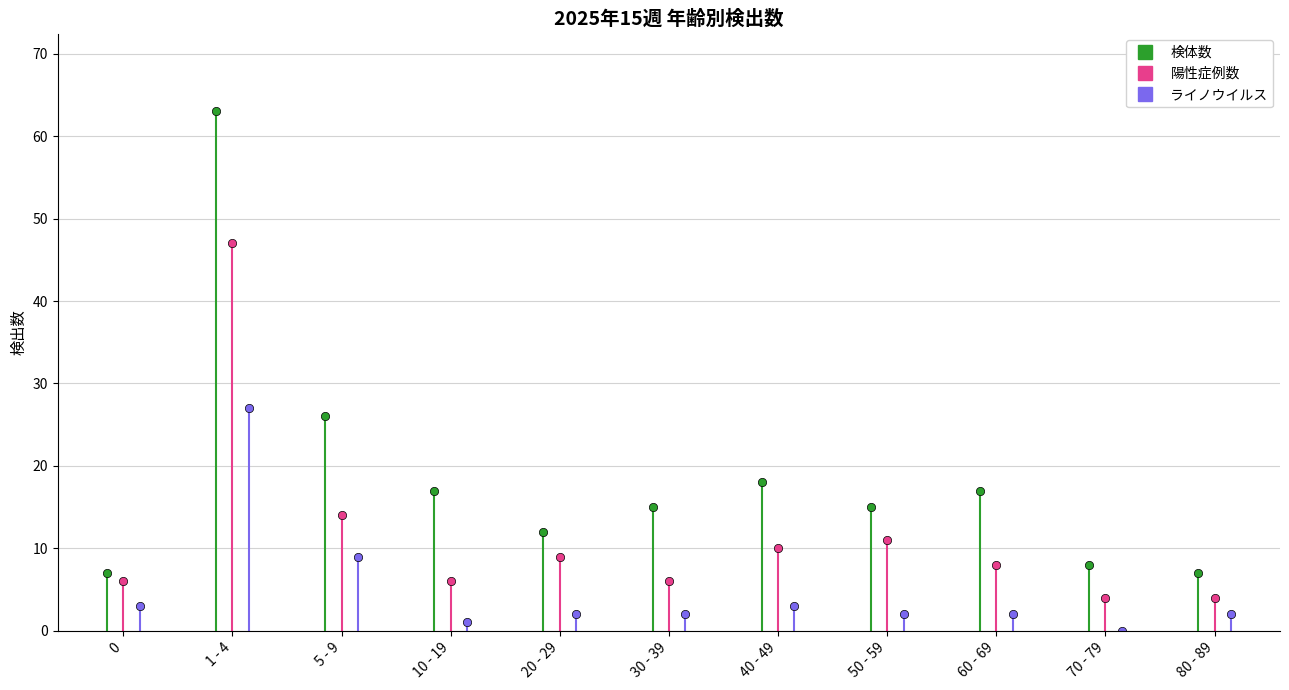

What is the average value of the 検体数 series?

19